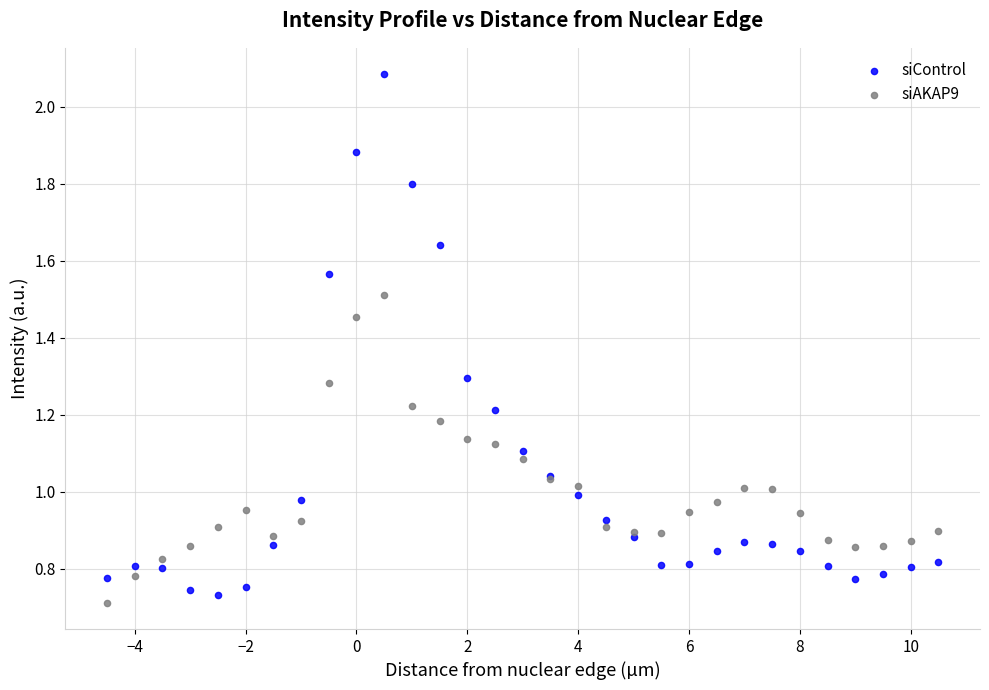

Which series reaches the minimum Y coordinate?

siAKAP9